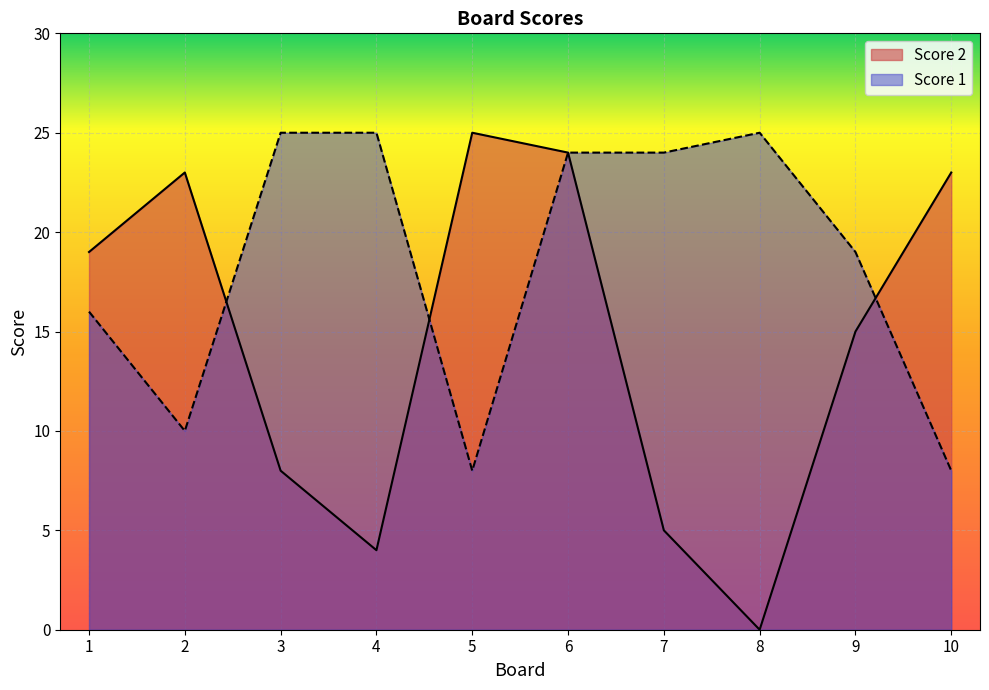

What are all the series names shown in the legend?

Score 2, Score 1